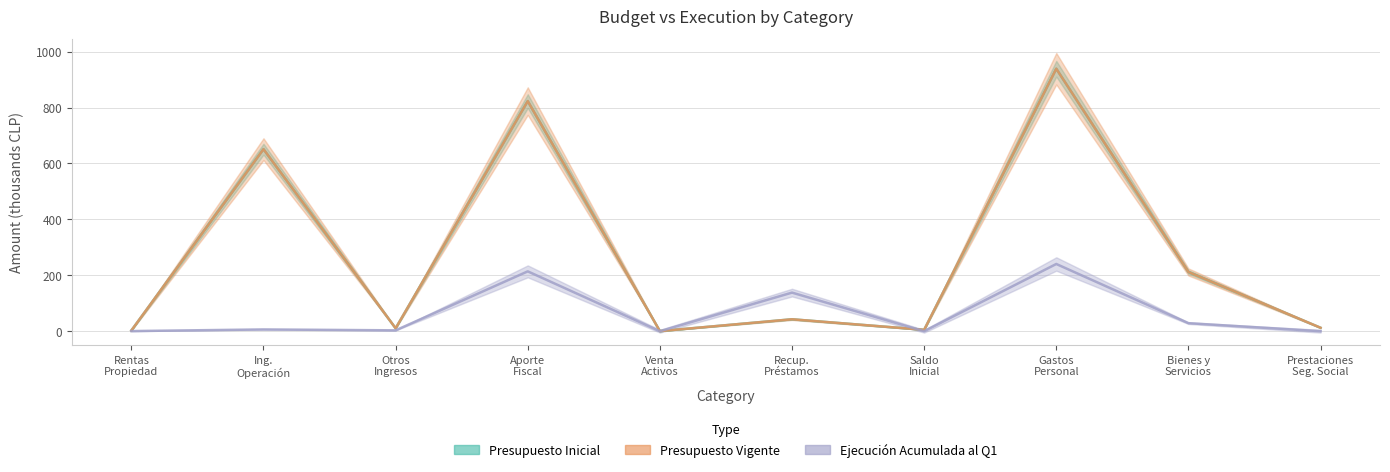

True or false: Presupuesto Vigente and Presupuesto Inicial cross at least once.

False